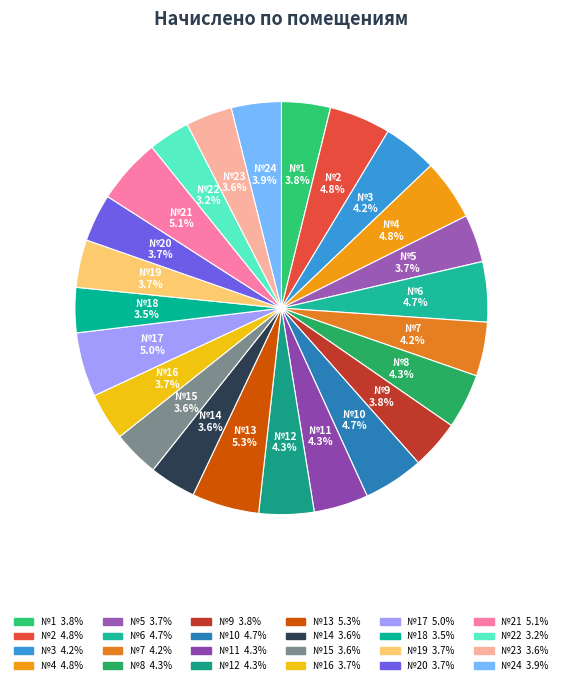

What is the ratio of the value at №21 to the value at №23?

1.4